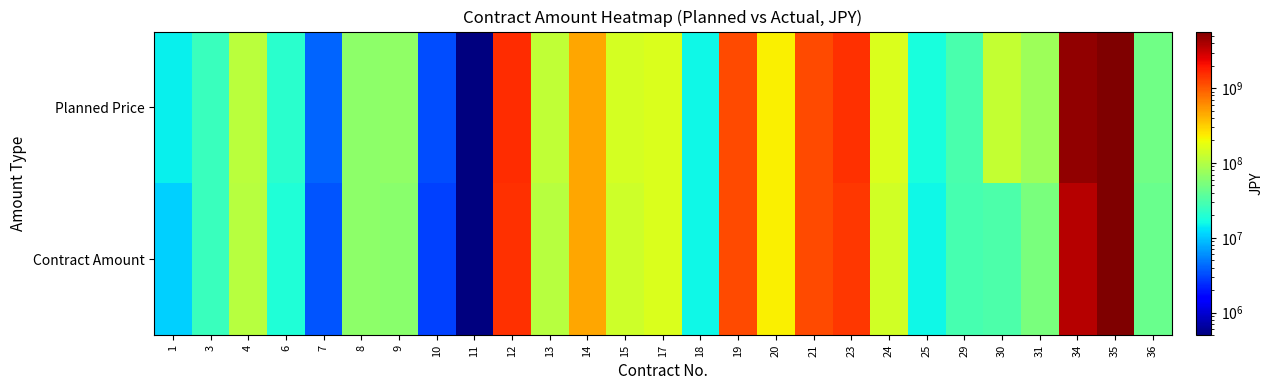

How many series are shown in this chart?

2